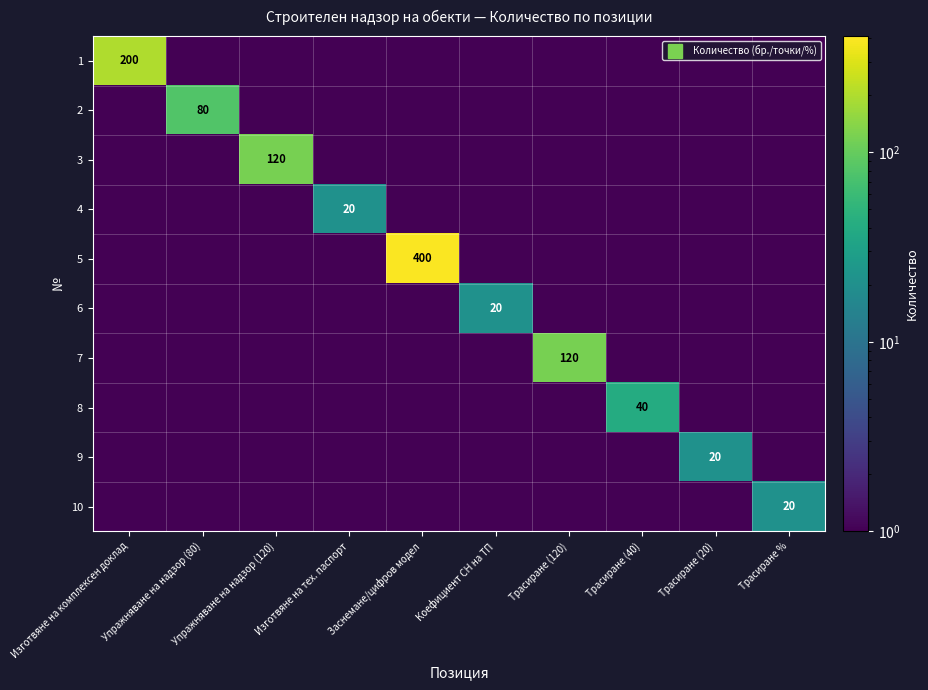

True or false: 1 has a value of 1 at Заснемане/цифров модел.

True